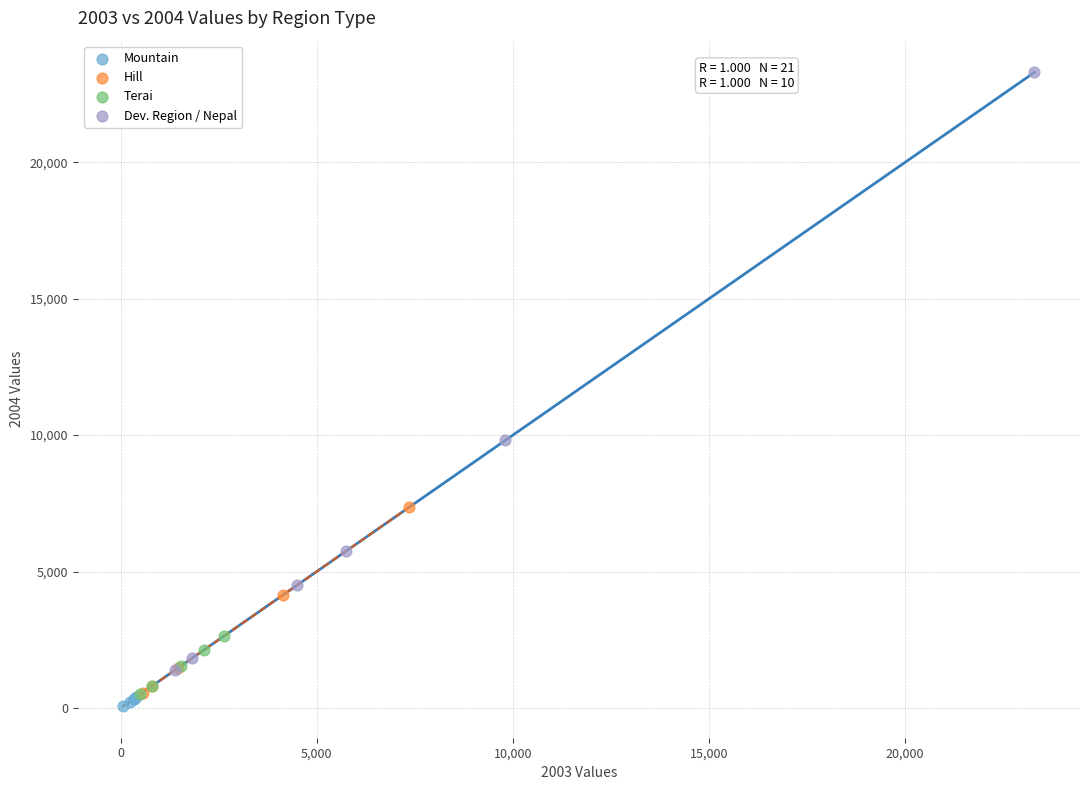

Which series has the largest Y range (max minus min)?

Dev. Region / Nepal